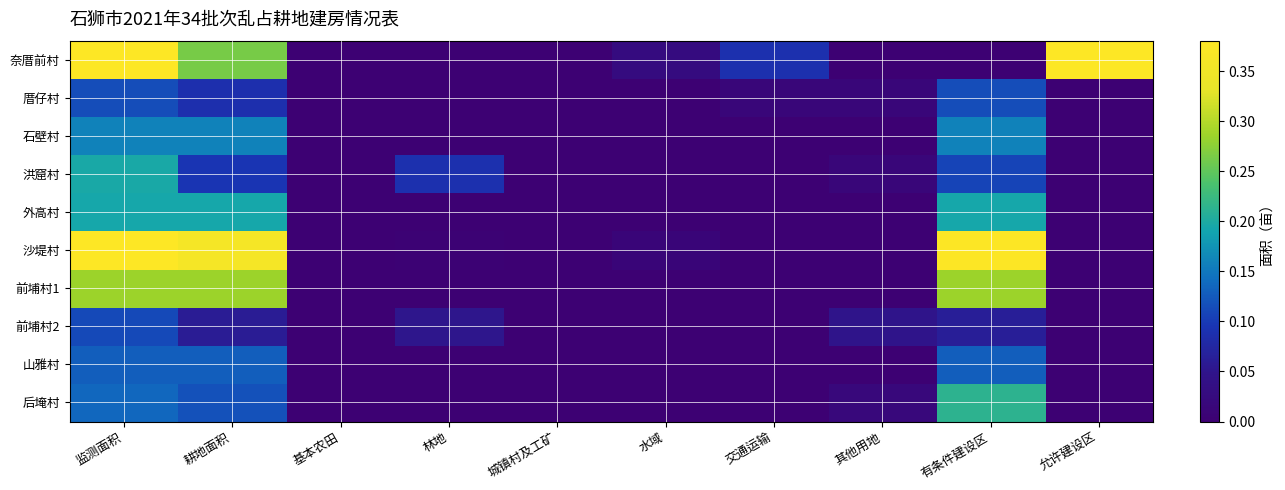

How many distinct data groups are displayed?

10